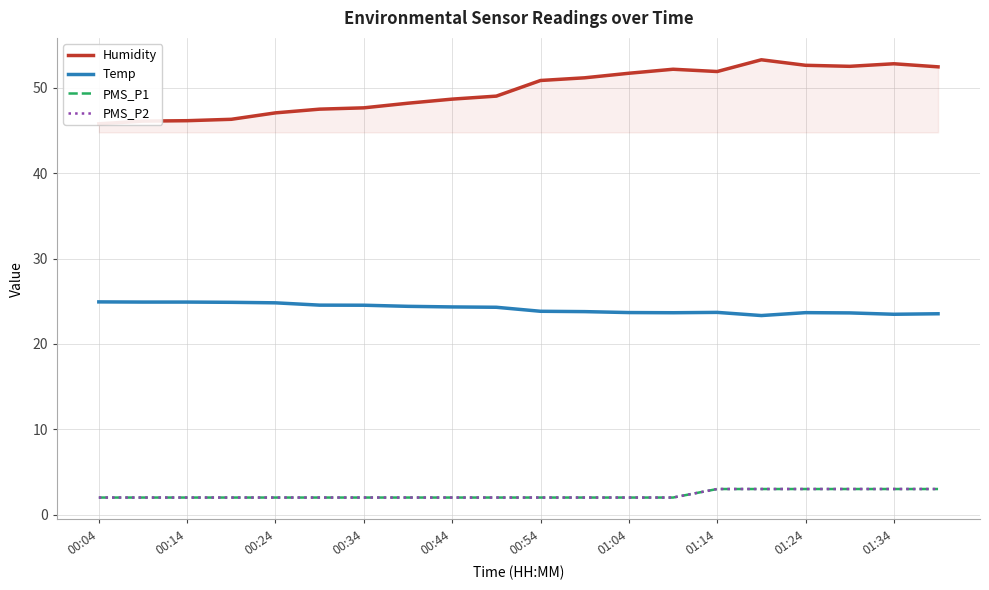

What is the minimum value for Temp?

23.3